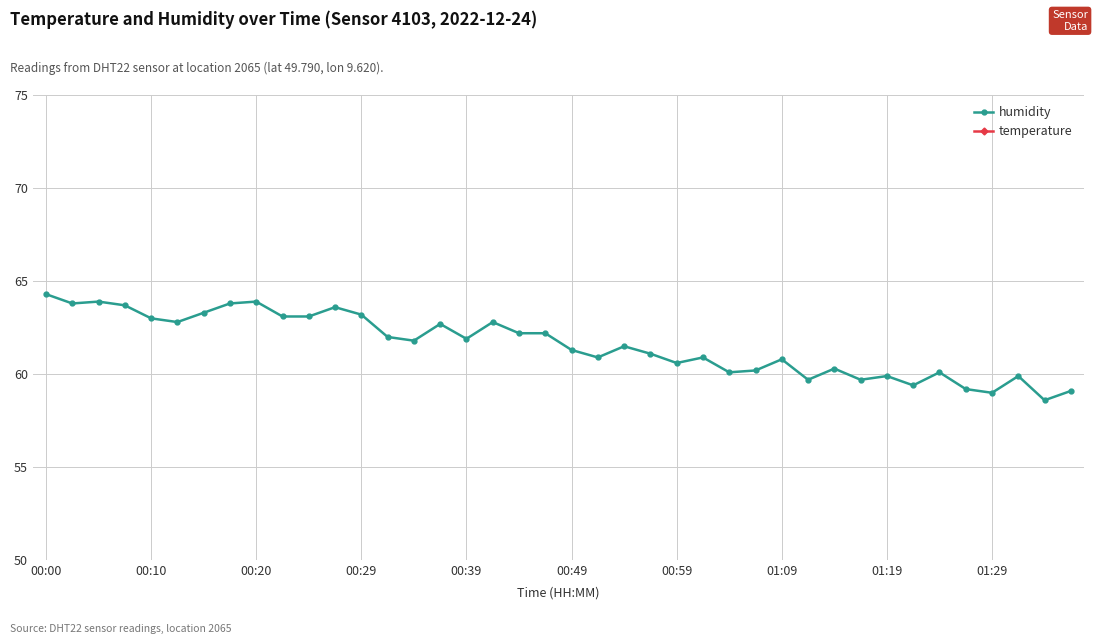

True or false: temperature and humidity cross at least once.

False